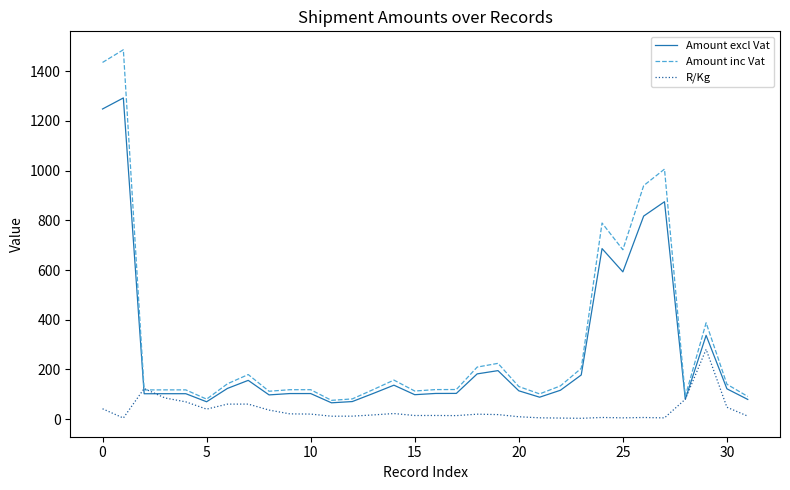

Which series has the largest range (max minus min)?

Amount inc Vat